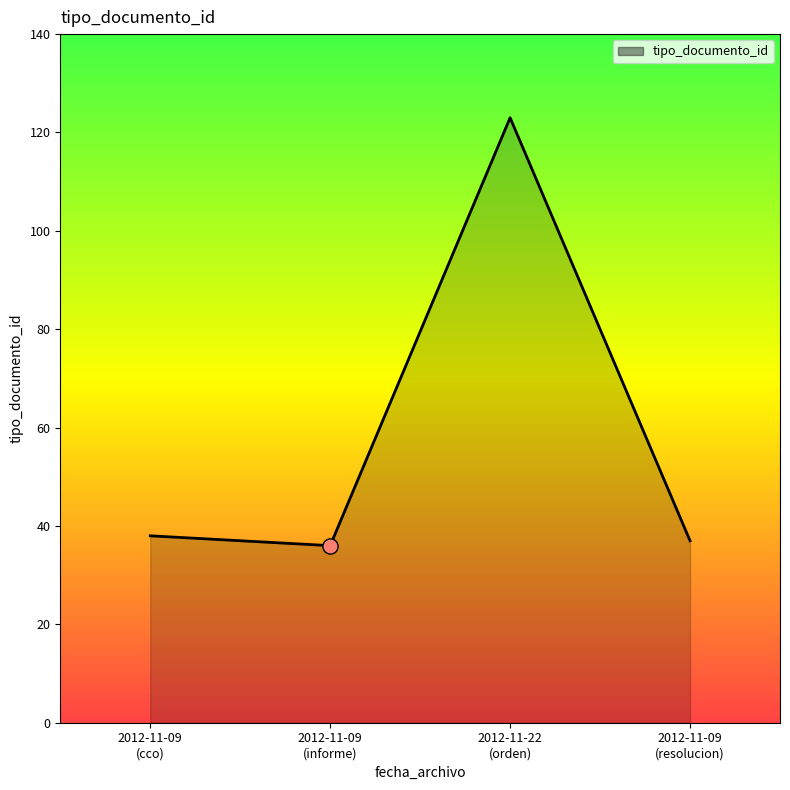

True or false: the data has more than 0 interior local peaks.

True